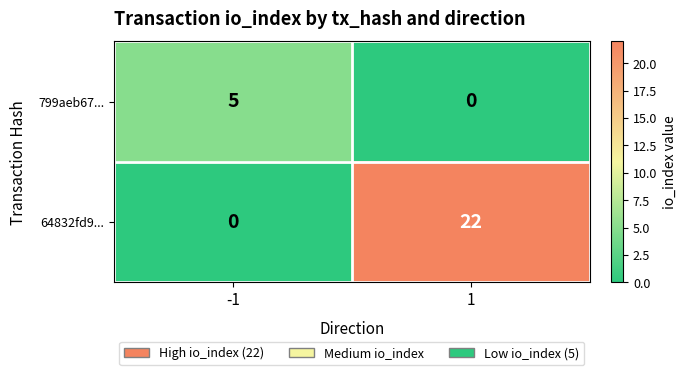

Is the value of 799aeb67... at -1 greater than the value of 64832fd9... at -1?

Yes